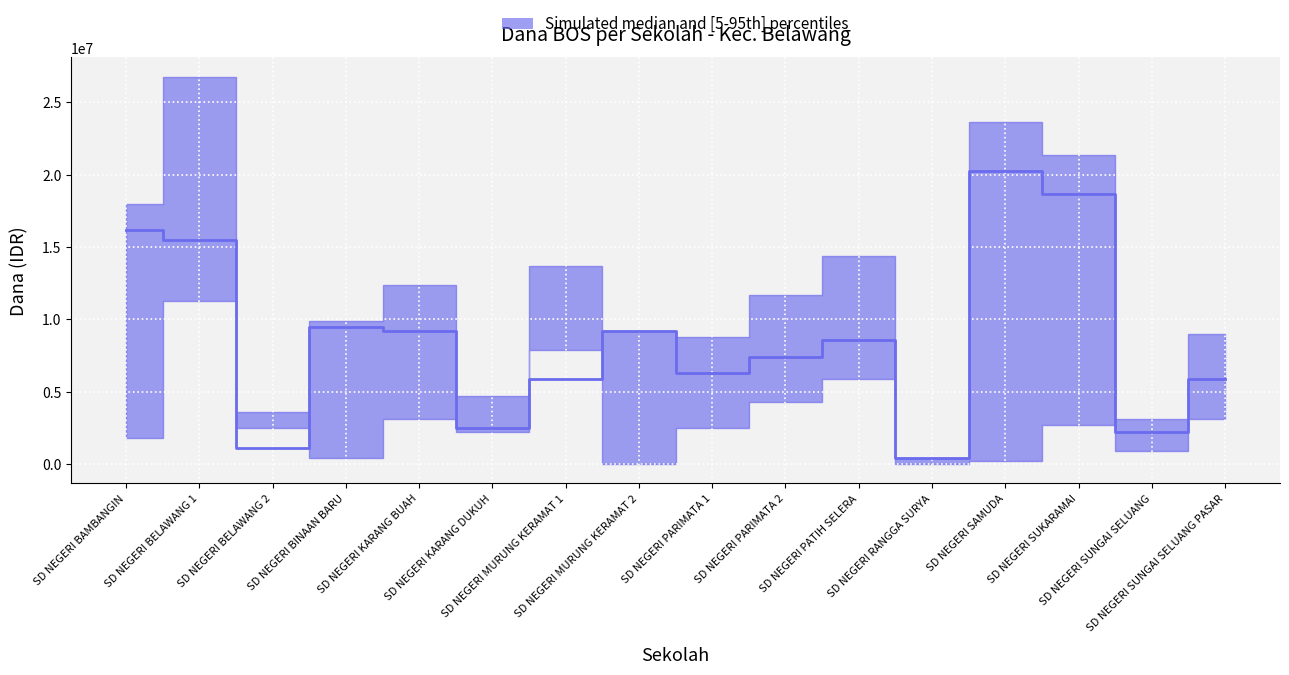

What is the label of the 4th point from the right?

SD NEGERI SAMUDA